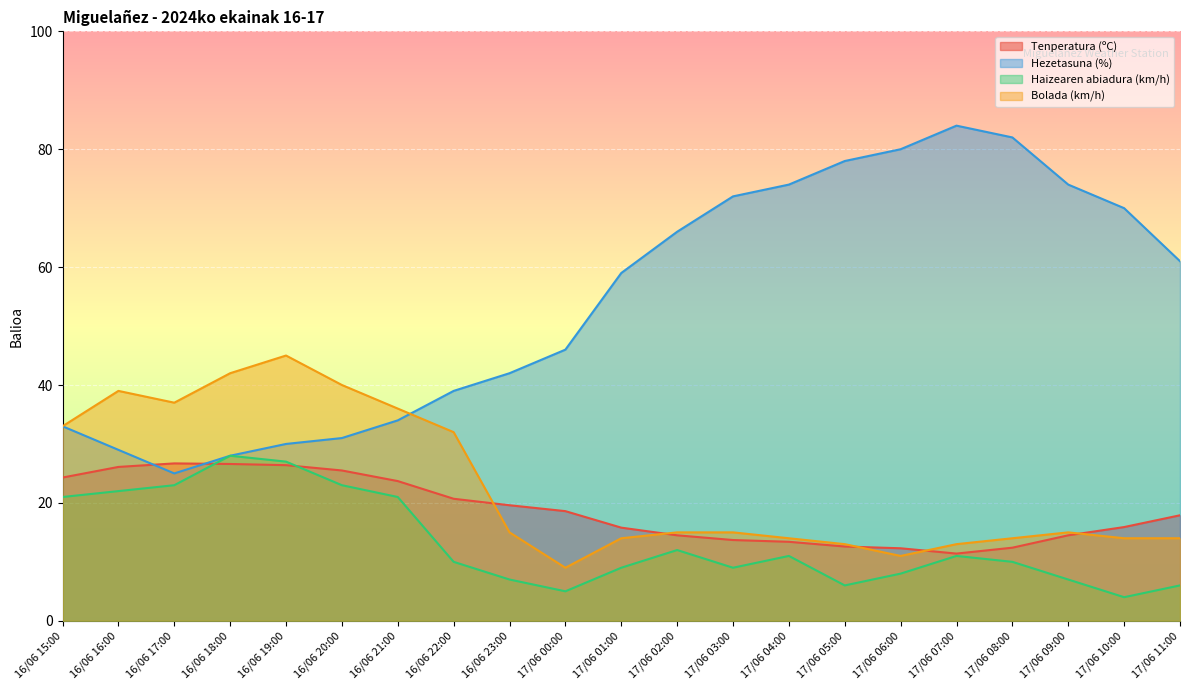

How many categories are shown in the chart?

21